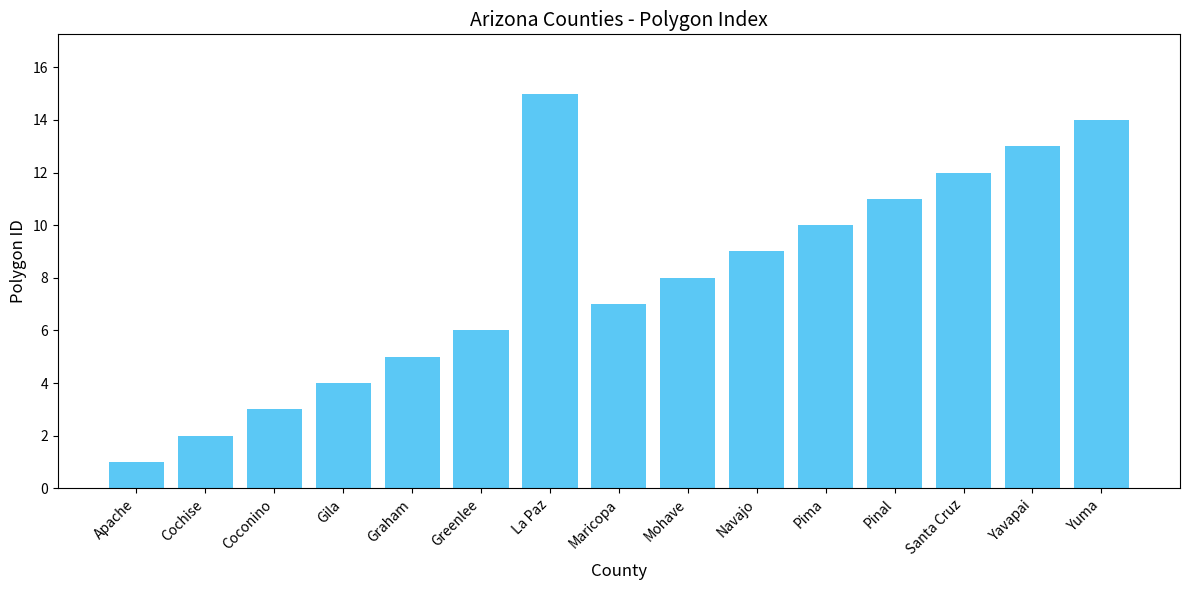

How many bars are there in total?

15